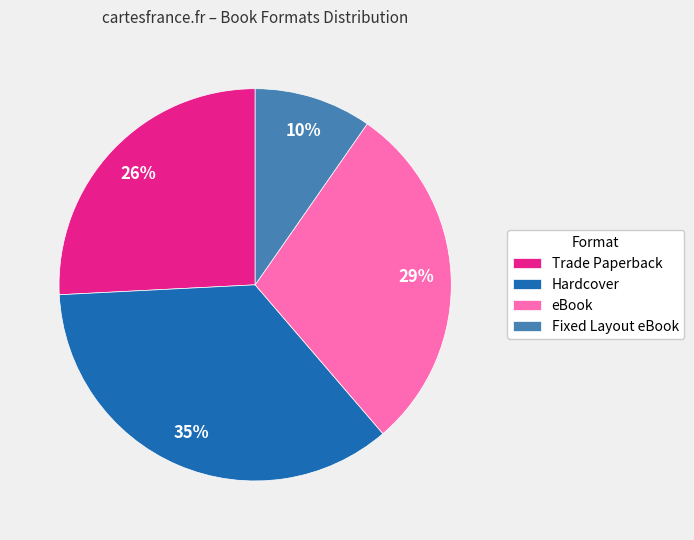

What is the largest slice in the pie chart?

Hardcover